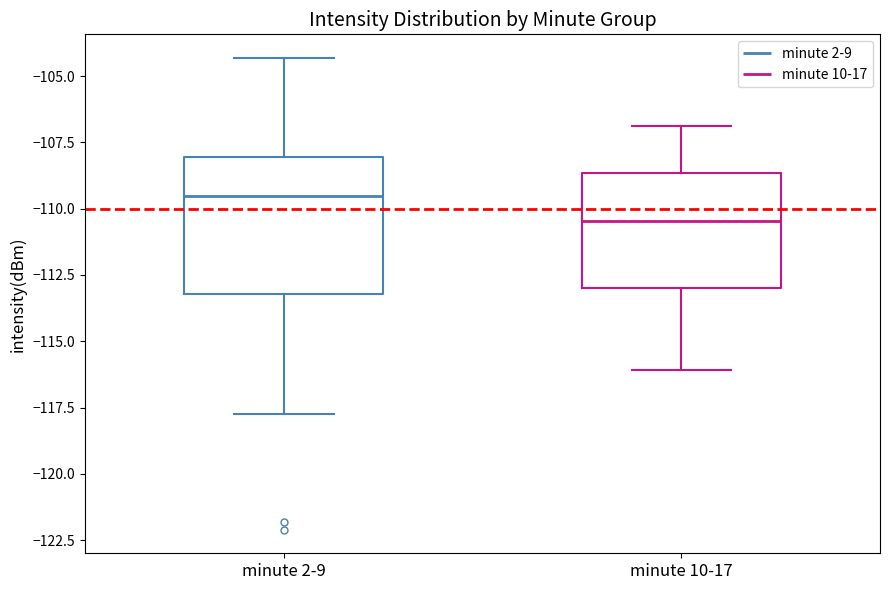

Which box has the highest median line?

minute 2-9